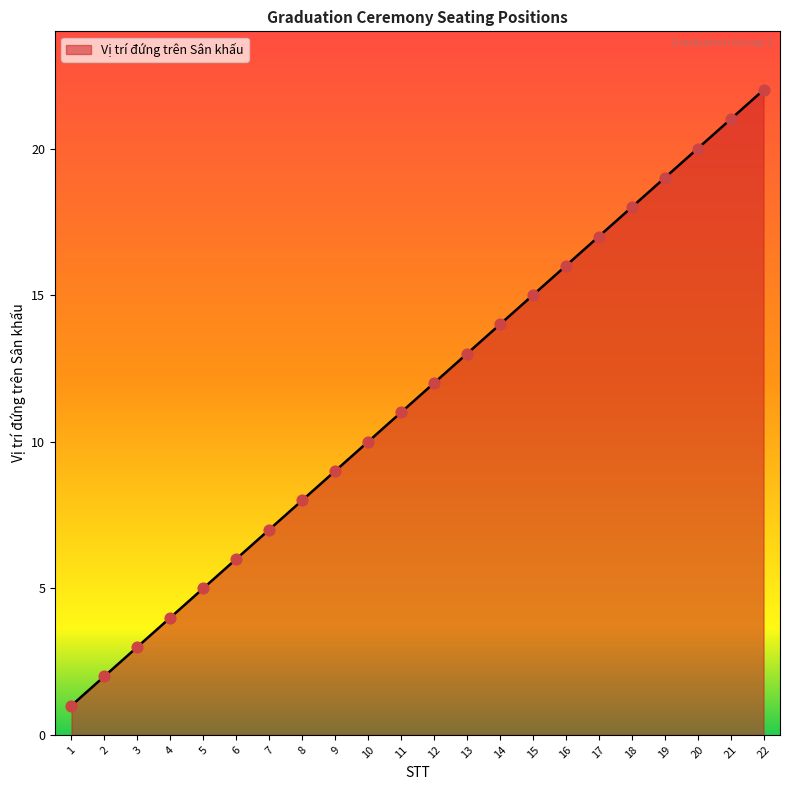

Between 21 and 5, which is larger?

21